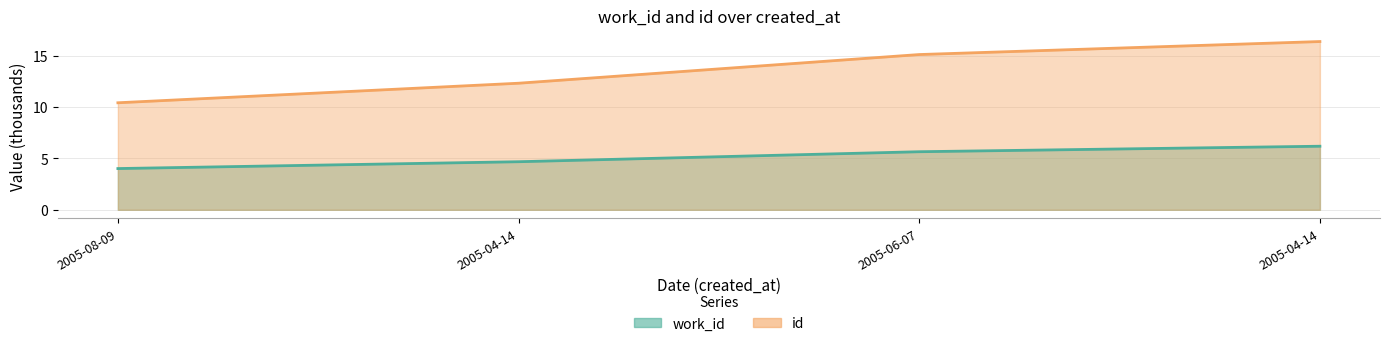

List the series in order of their overall mean, highest first.

id, work_id